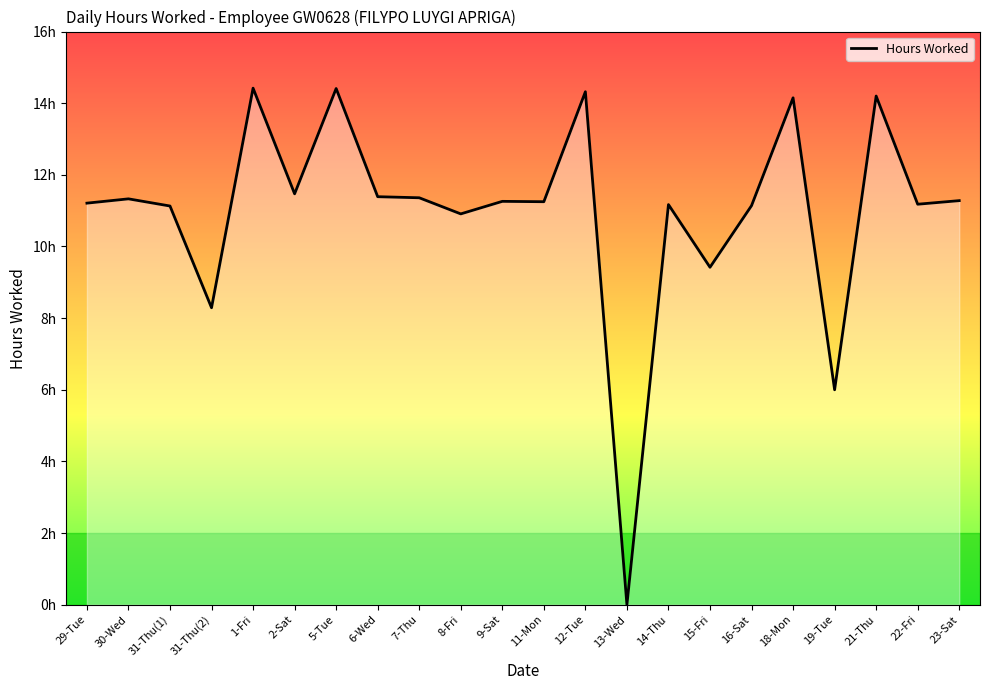

Reading left to right, what are all the values shown in this chart?

11.2	11.3	11.1	8.3	14.4	11.5	14.4	11.4	11.4	10.9	11.3	11.2	14.3	0.0	11.2	9.4	11.1	14.2	6.0	14.2	11.2	11.3